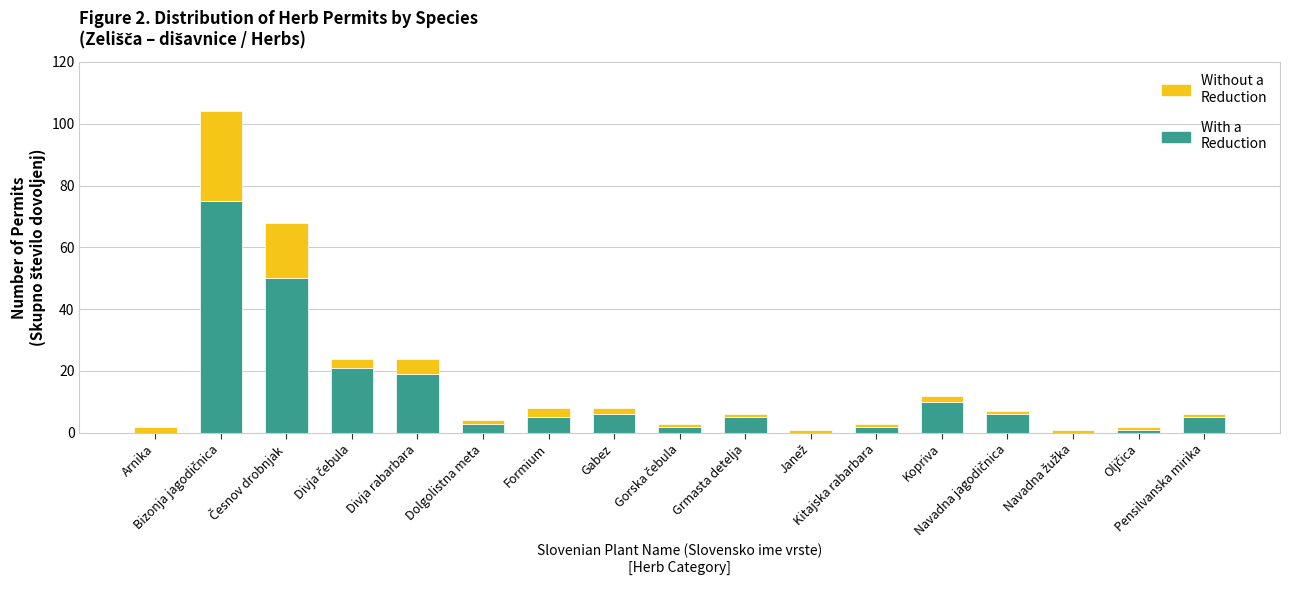

How many categories are shown in the chart?

17